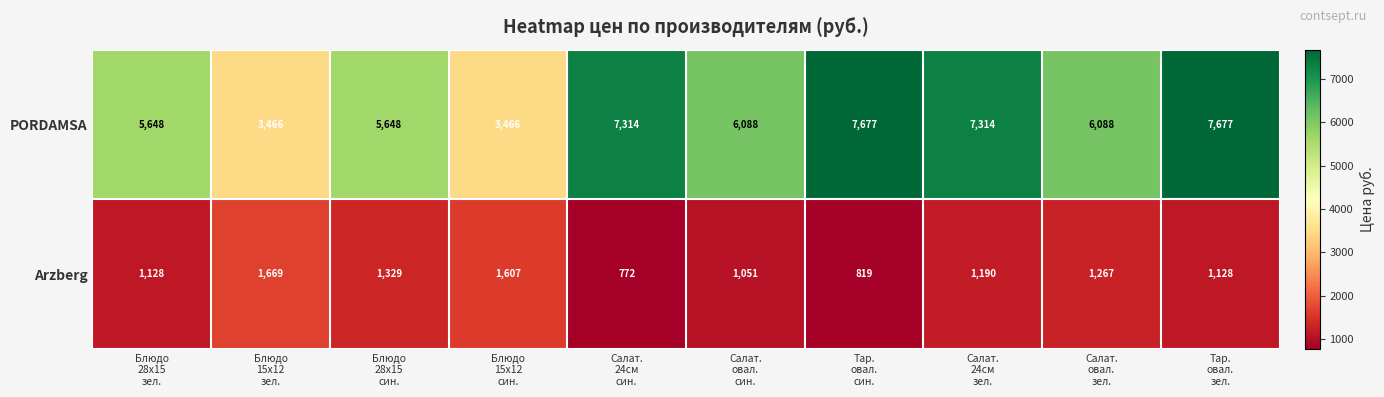

How many data points does each series have?

10